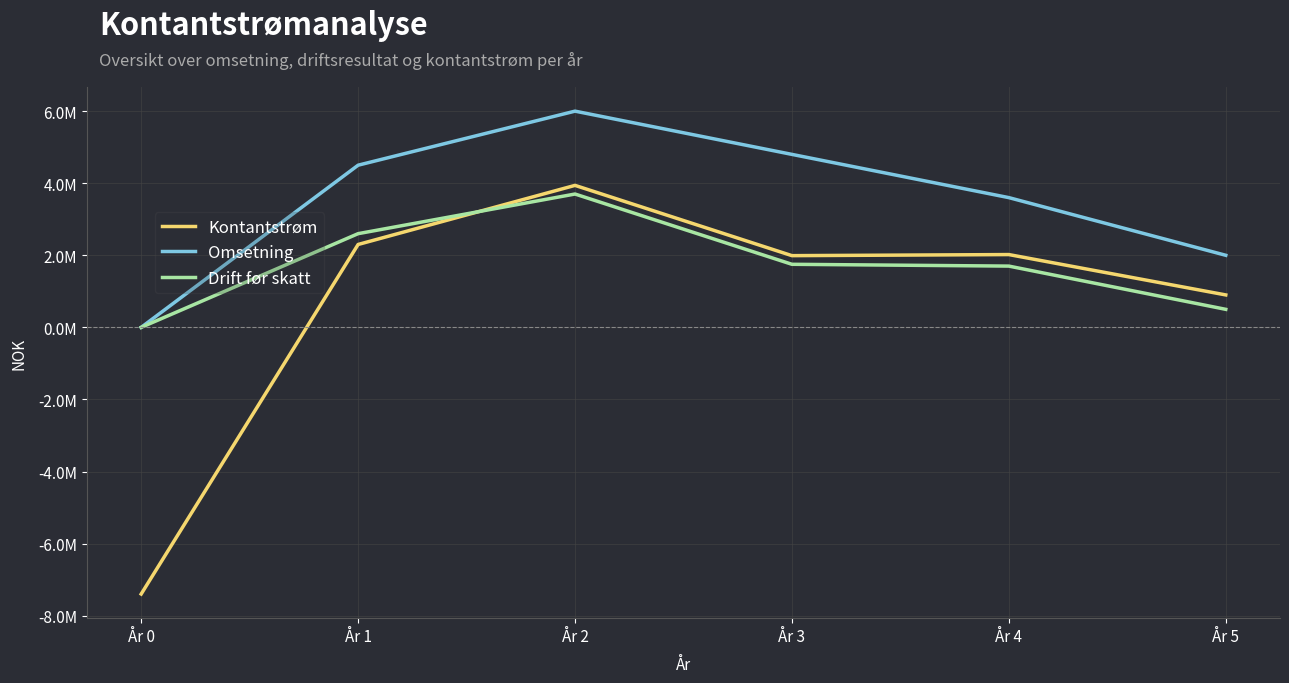

Where is the first local minimum for Kontantstrøm?

År 3